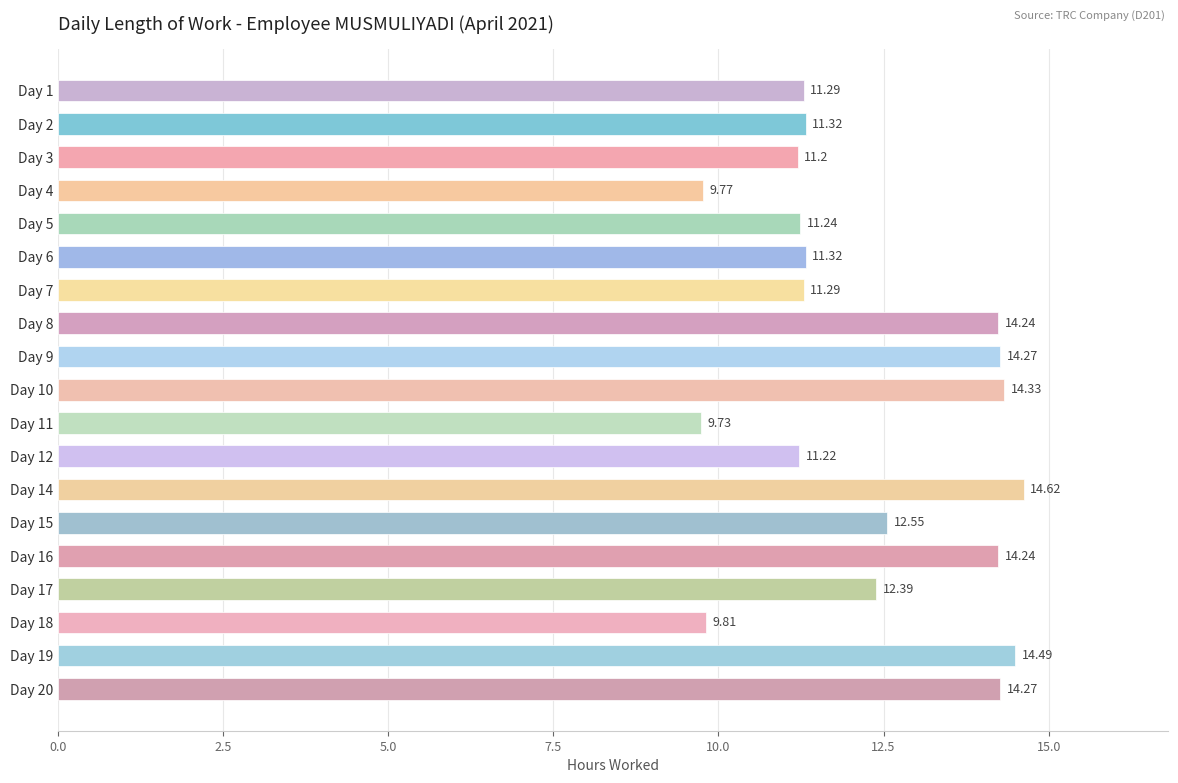

What is the difference between the values at Day 20 and Day 18?

4.5